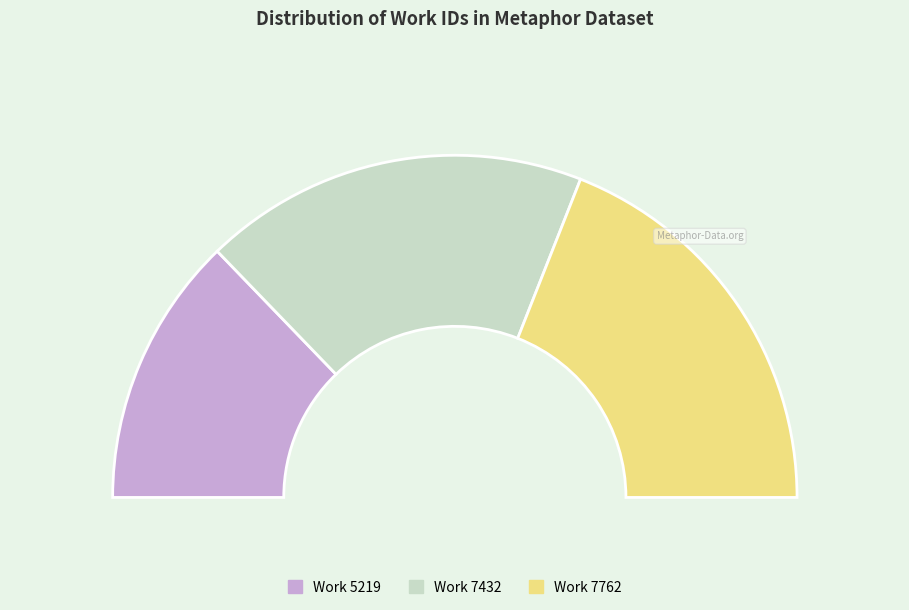

What is the change in value from Work 7432 to Work 7762?

+330